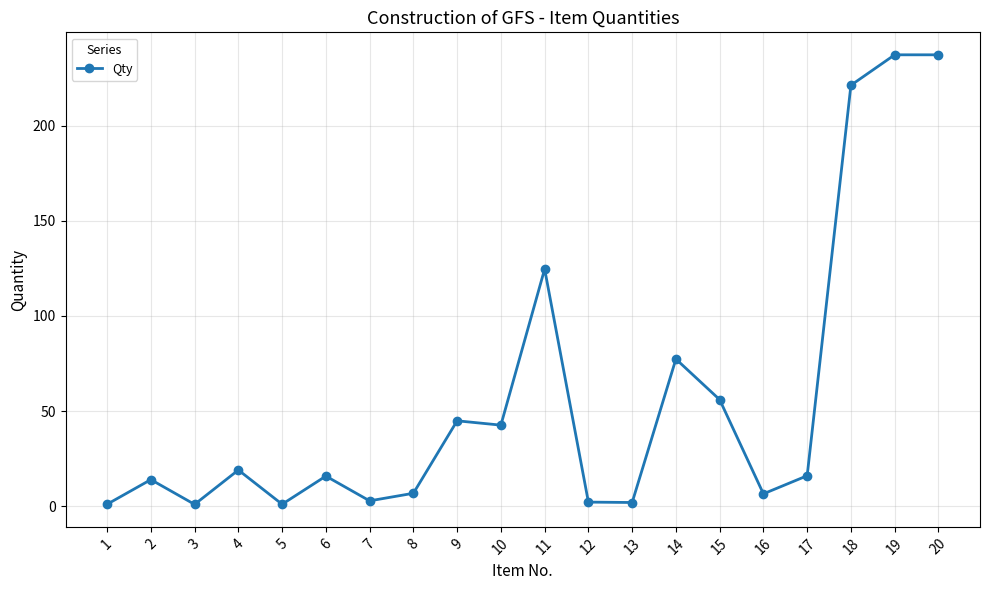

What is the minimum value shown in the chart?

0.9